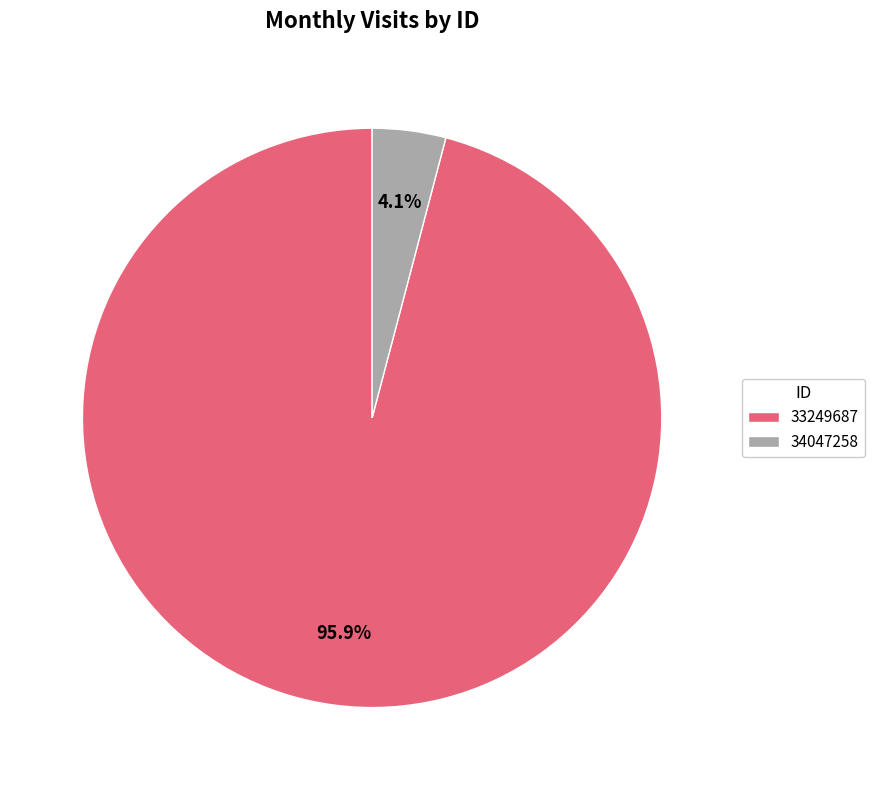

Is the sum of 33249687 and 34047258 greater than half?

Yes